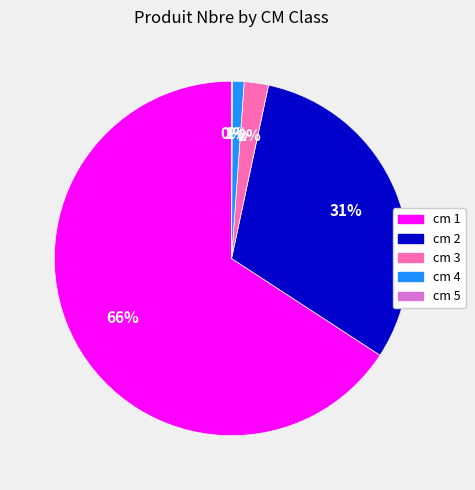

What is the majority slice?

cm 1